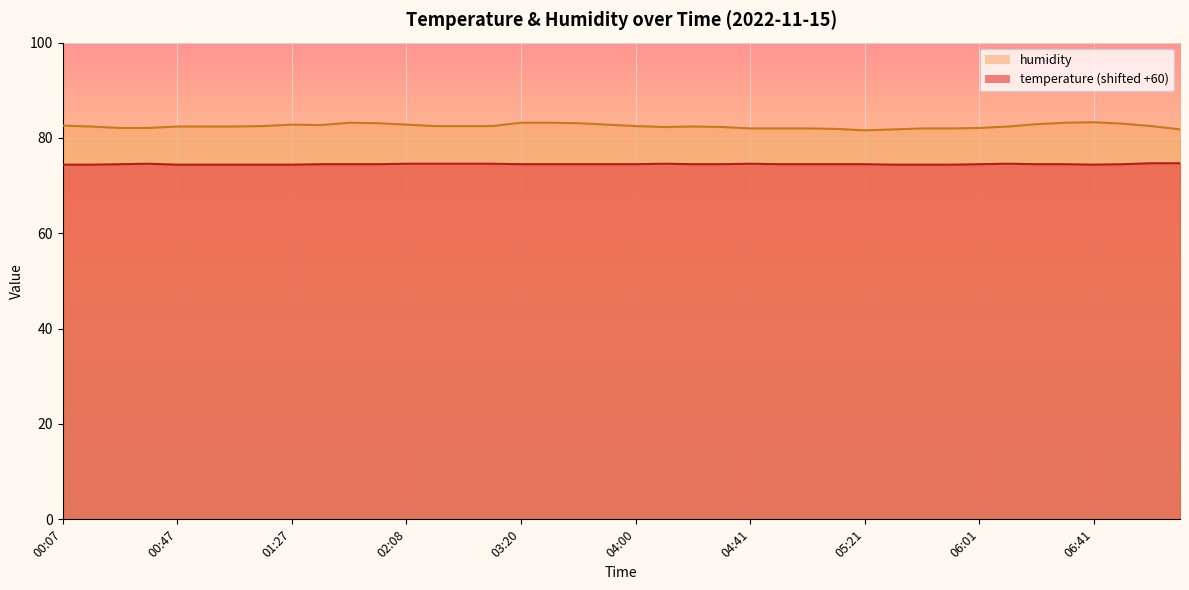

True or false: humidity and temperature cross at least once.

False